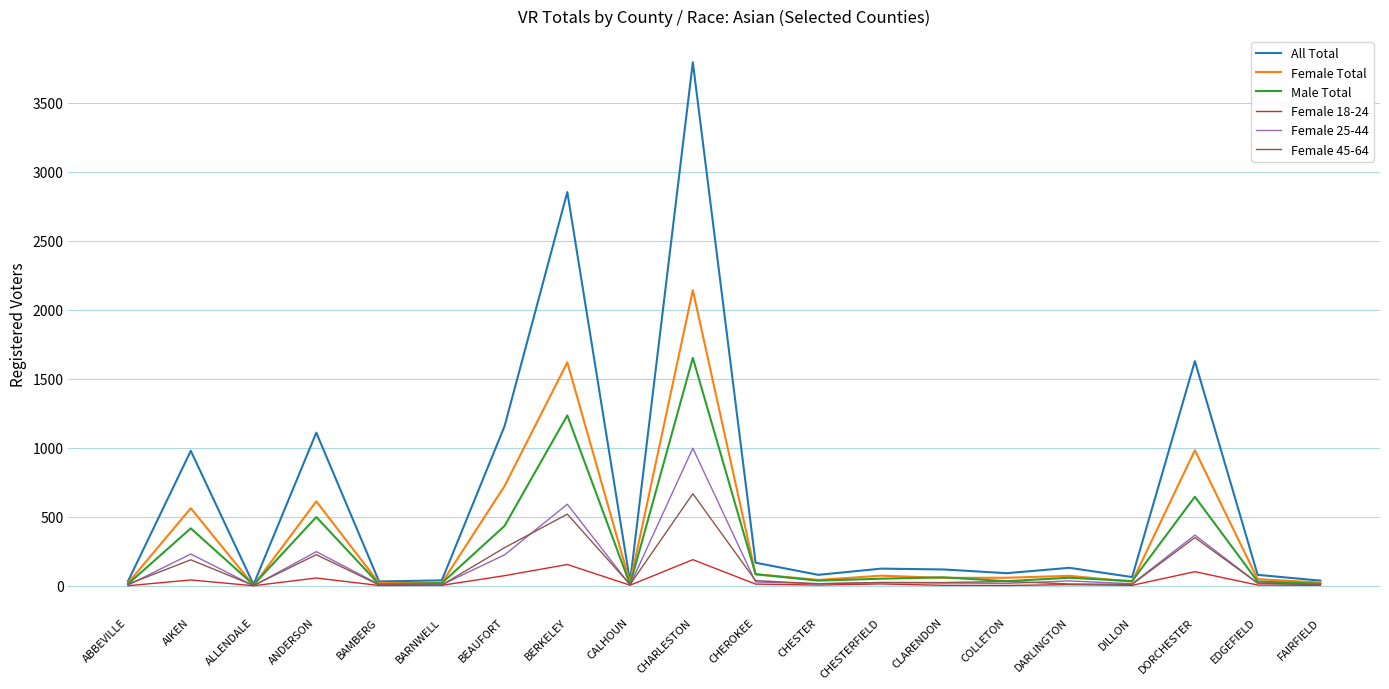

What position from the left is ANDERSON?

4